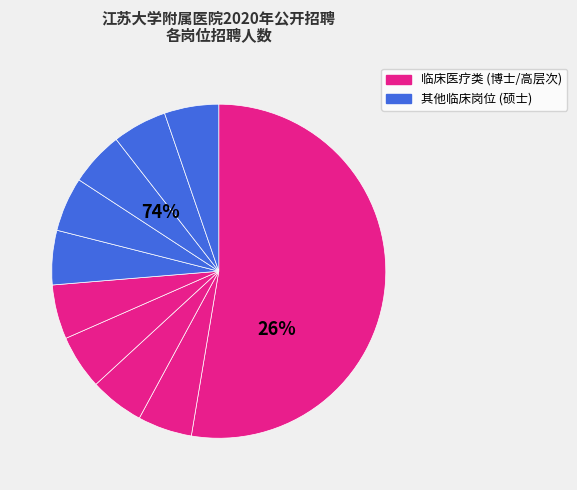

To the nearest percent, what is the average slice percentage?

10%